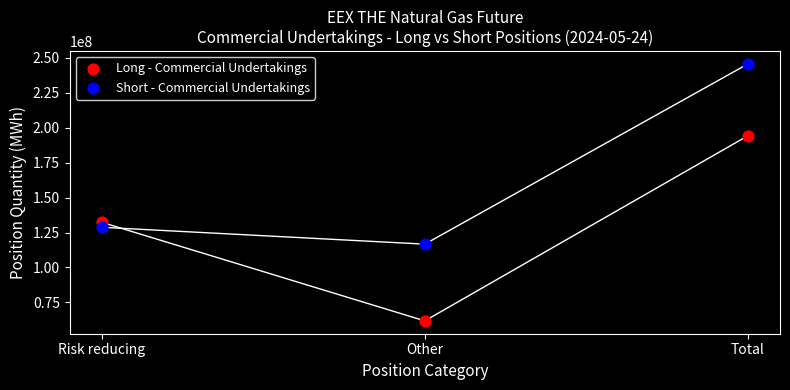

Across all data points, what is the range of Y values (max minus min)?

183588644